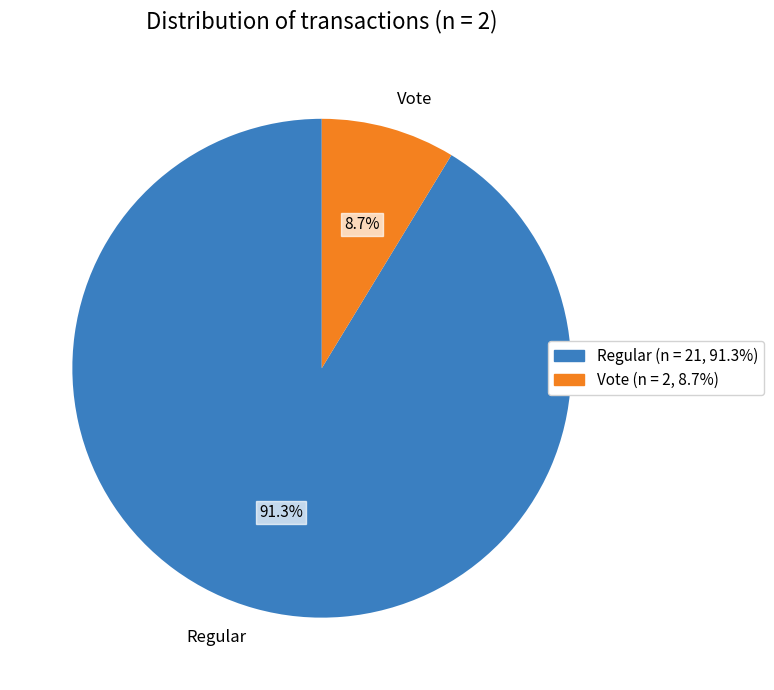

Which has a higher value, Vote or Regular?

Regular